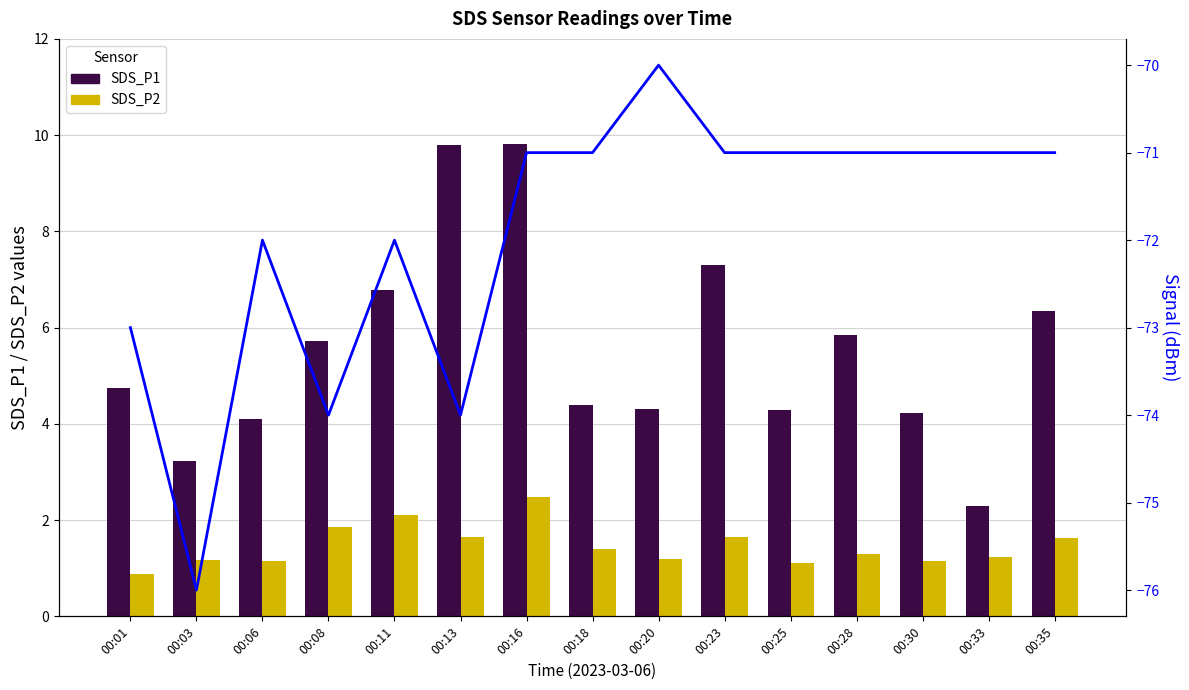

The value of Signal at 00:23 is -35.6. True or false?

False